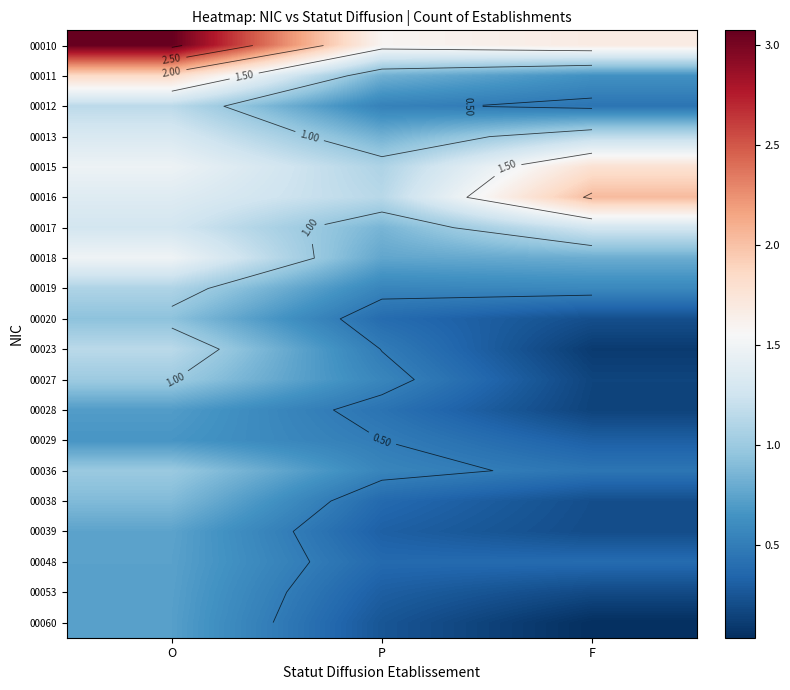

At which label is 00036 closest to 0?

F